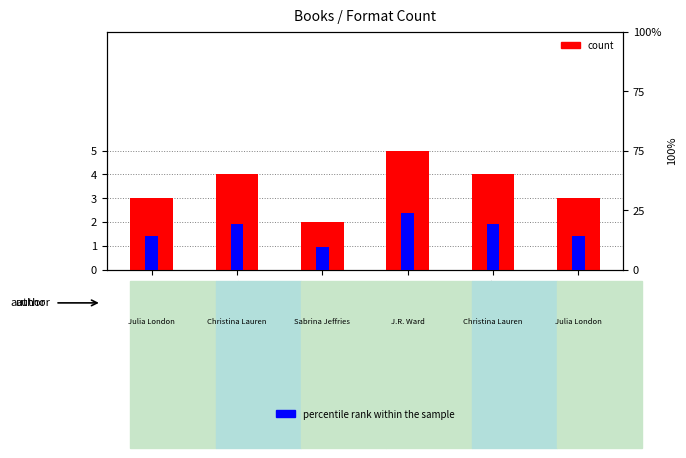

At which category is the sum across all series the highest?

Lassiter